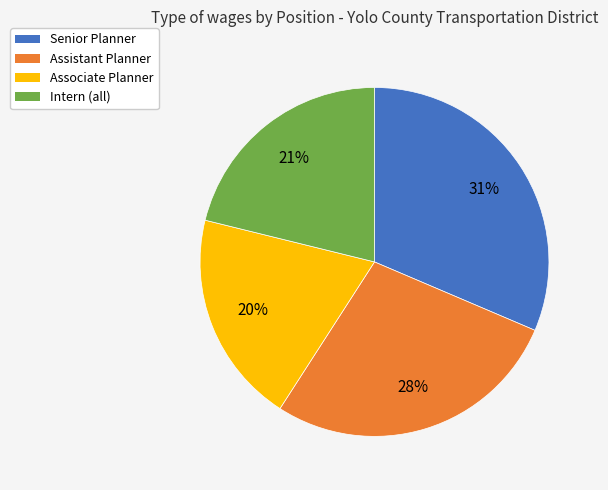

Is there any slice that represents more than half of the pie?

No